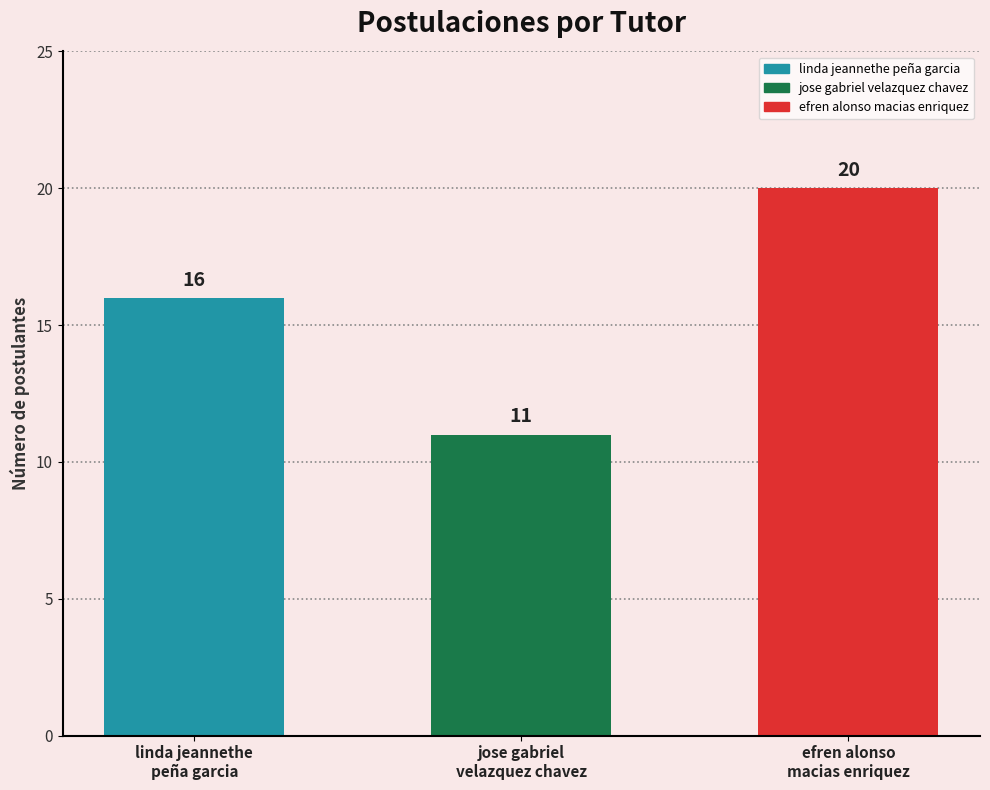

Rank the categories by value from lowest to highest.

jose gabriel
velazquez chavez, linda jeannethe
peña garcia, efren alonso
macias enriquez